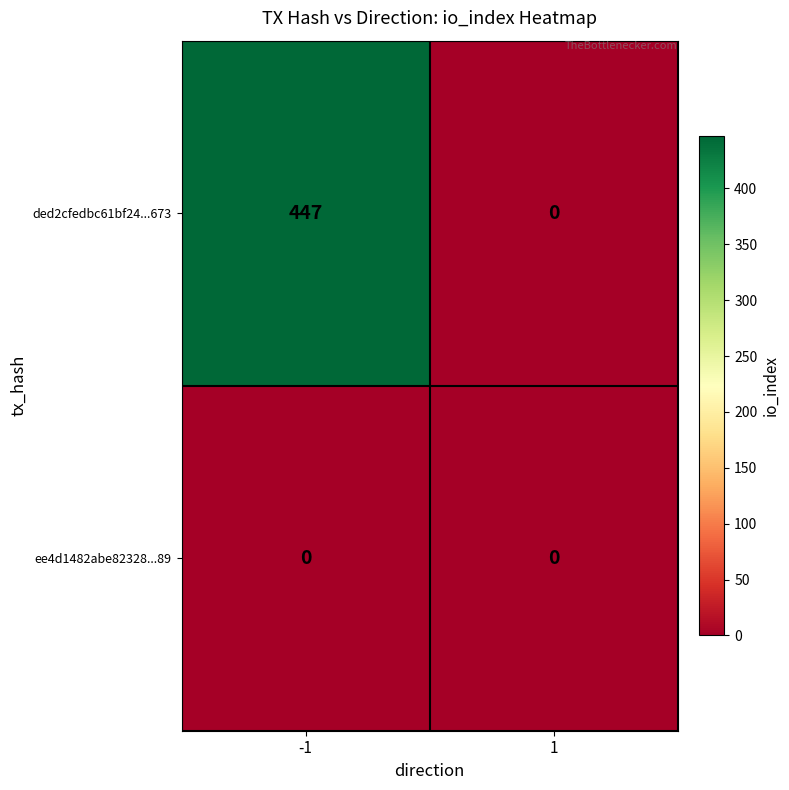

Which series has the largest range (max minus min)?

ded2cfedbc61bf24...673